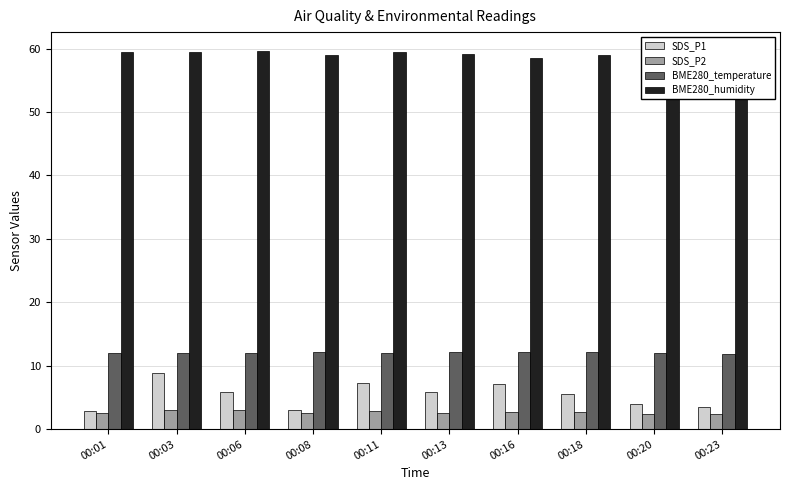

Which series has the largest total across all categories?

BME280_humidity